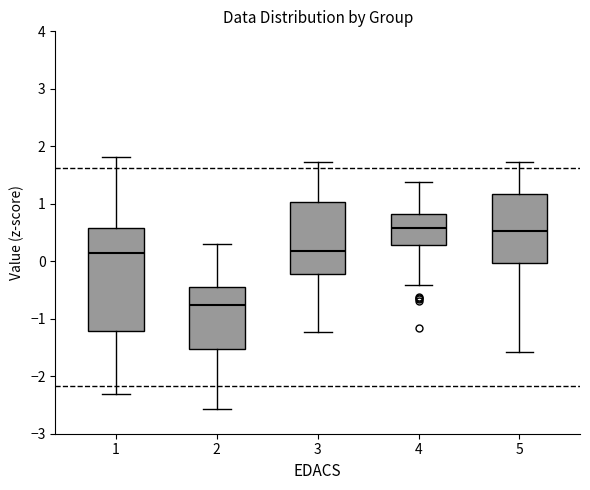

Which box is the tallest, from its lower edge to its upper edge?

1